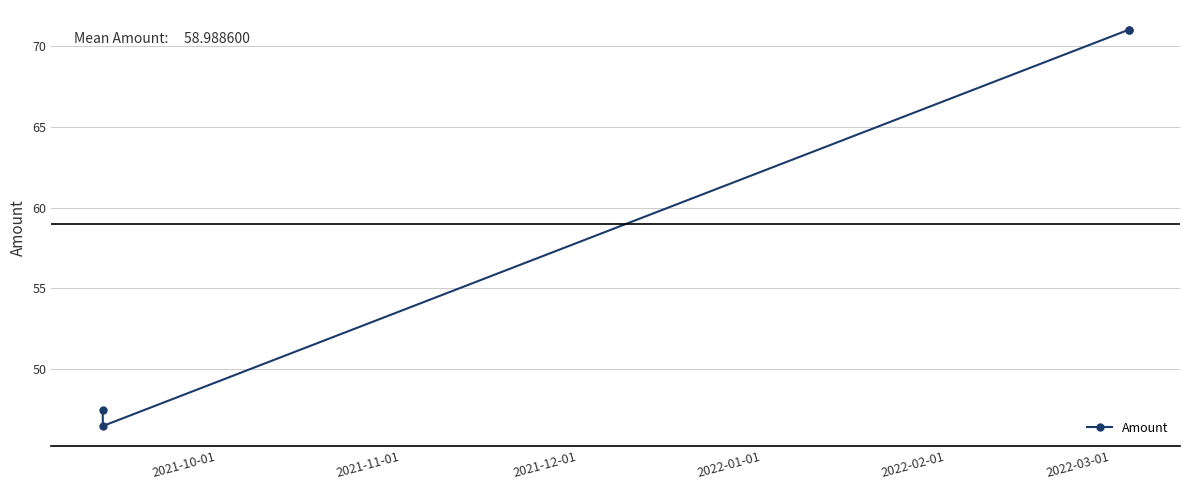

How many points are lower than both their immediate neighbors (excluding endpoints)?

1